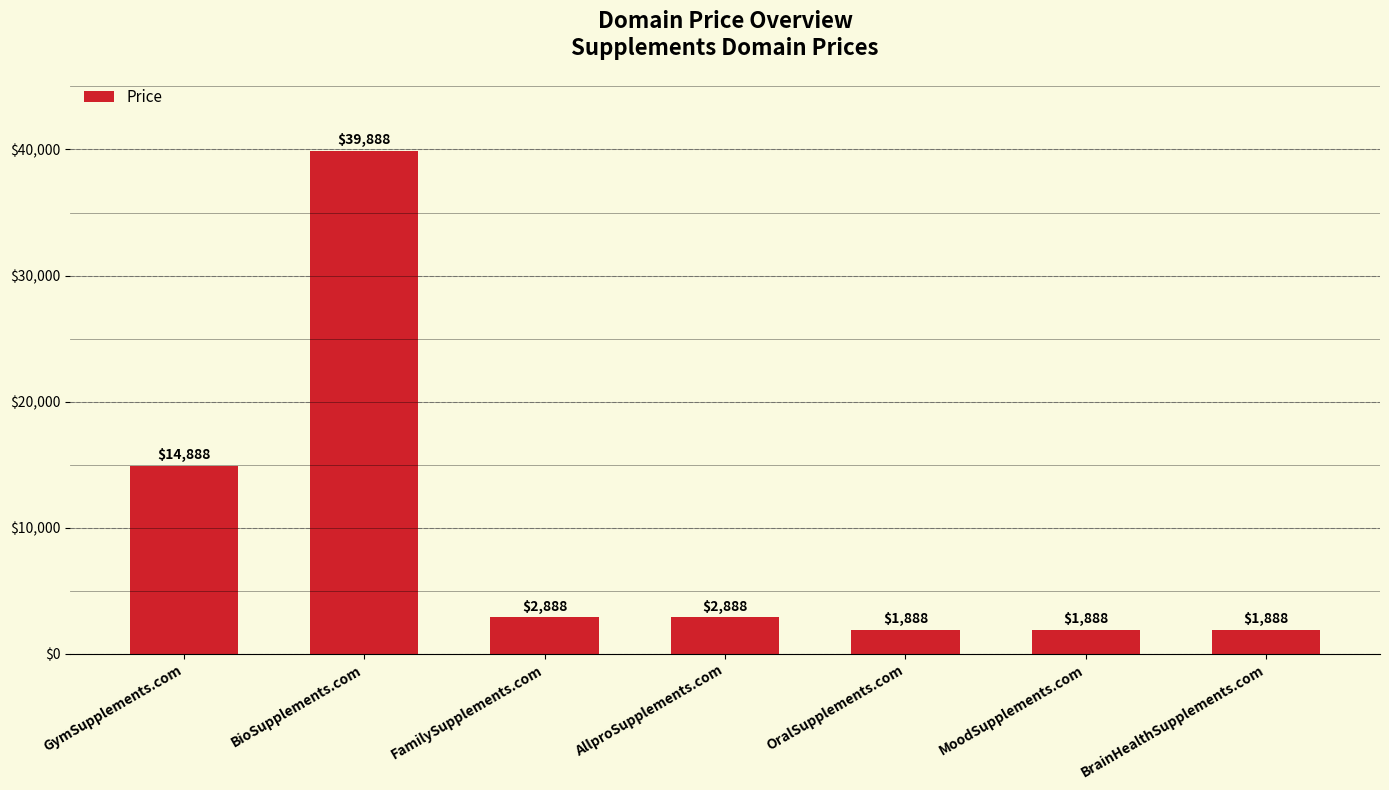

What is the greatest value displayed?

39888